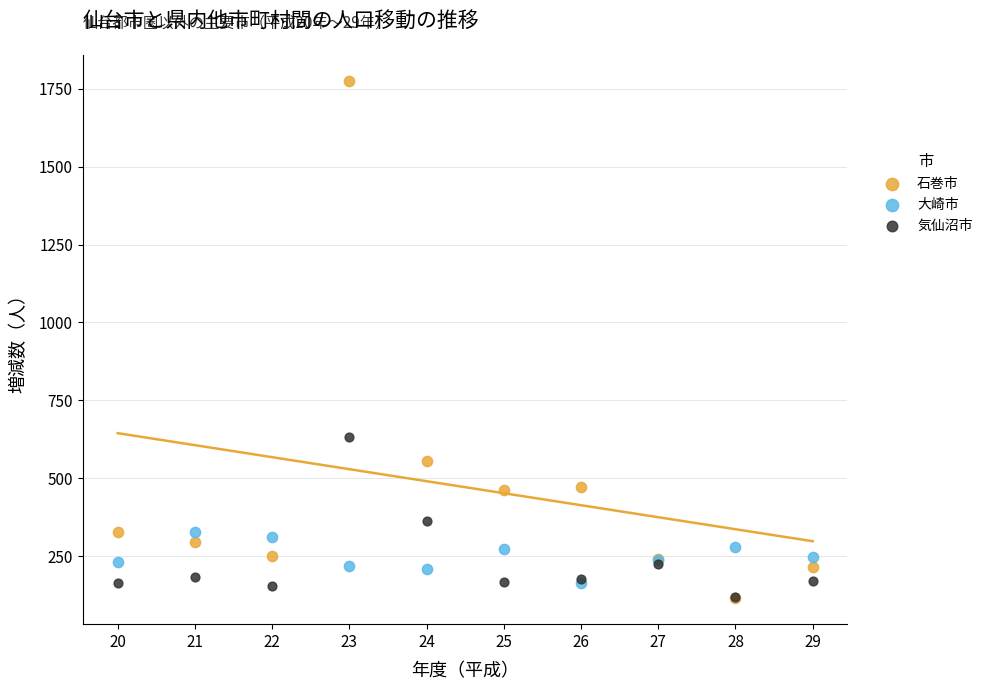

Across all series, what Y value is closest to 945?

632